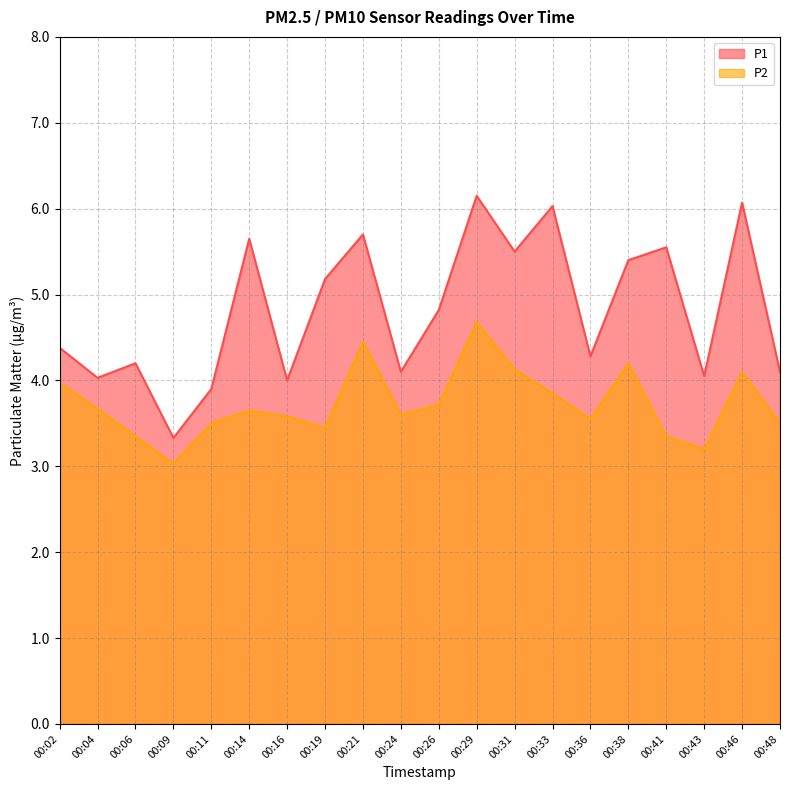

At which label is P2 closest to 3?

00:09